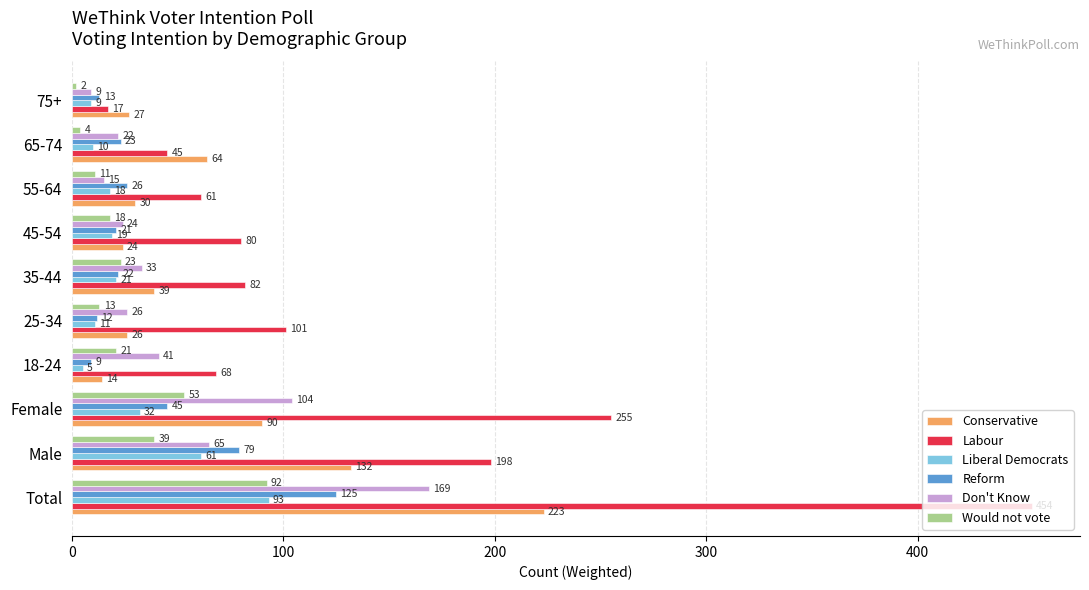

What is the spread (max minus min) of values at 18-24?

63